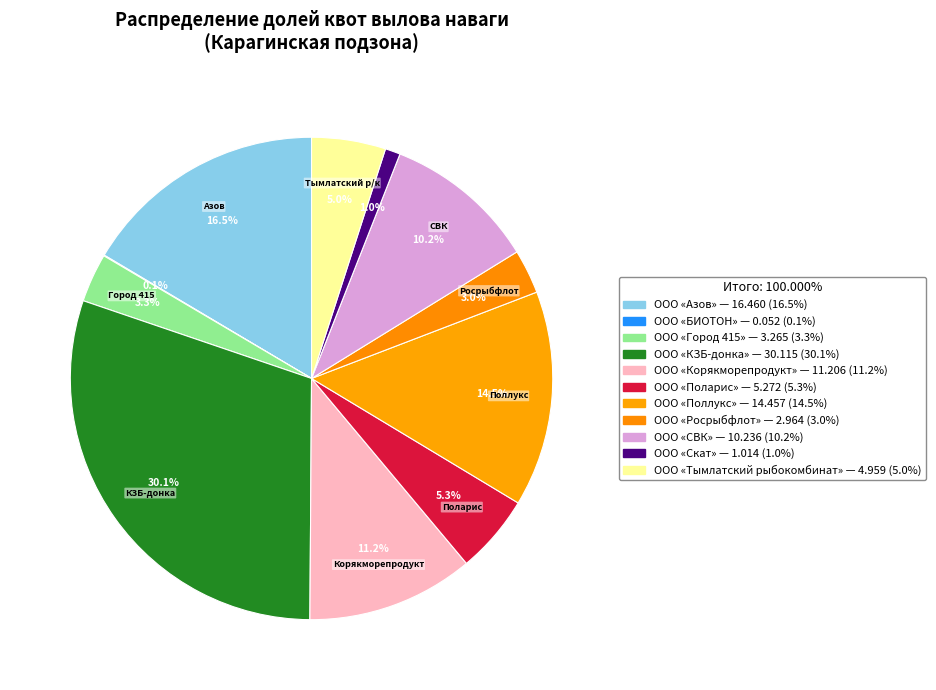

True or false: ООО «Скат» accounts for 11% of the total.

False